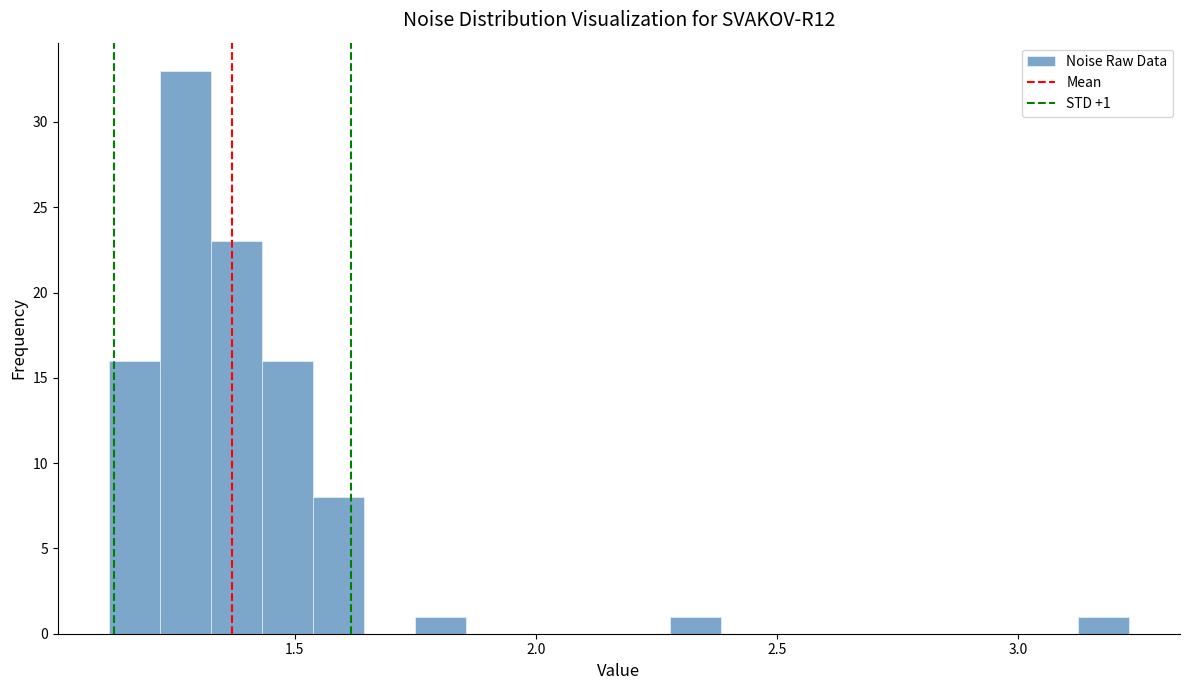

Around what value on the x-axis is the tallest bar? Give the approximate position of its centre, as read against the axis.

1.25